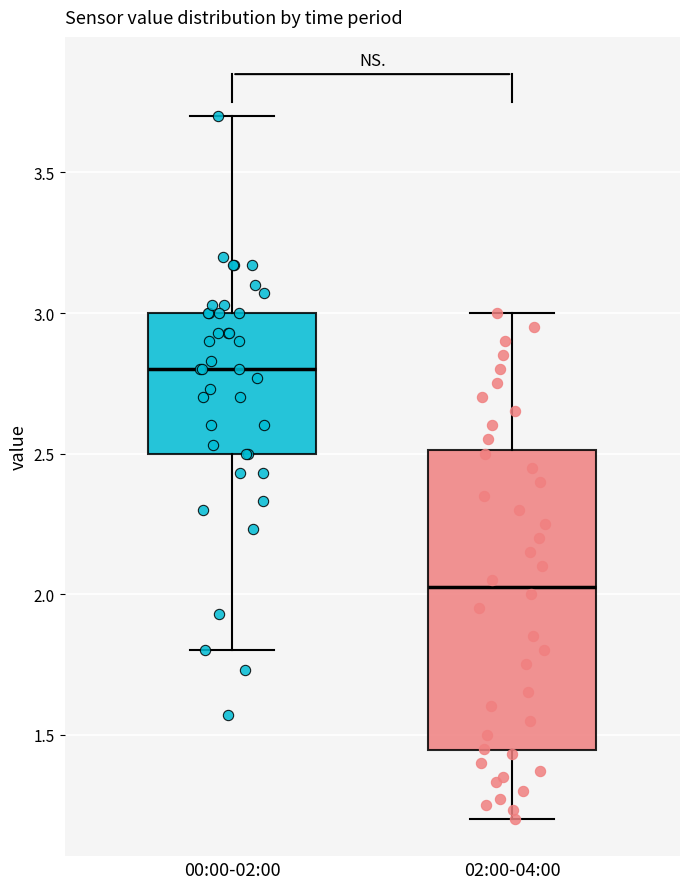

Reading left to right, transcribe this box plot: for each box, give where its median line is, the range the box spans, and where its two whiskers end, as read against the y-axis. The values are not printed on the chart, so give them approximately, as read against the axis.

00:00-02:00: median 2.80, box 2.50 to 3.00, whiskers 1.80 to 3.70
02:00-04:00: median 2.05, box 1.45 to 2.50, whiskers 1.20 to 3.00